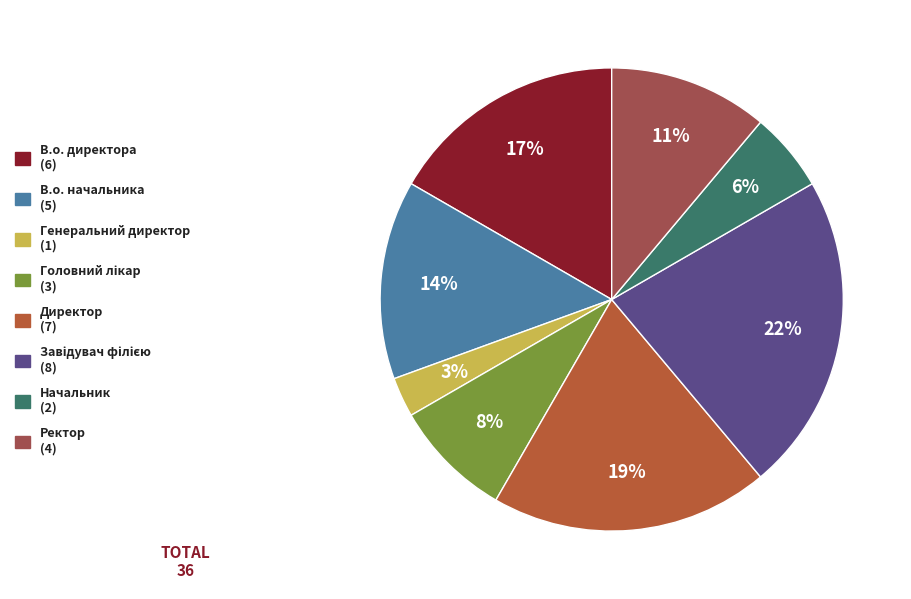

Count the number of slices in the pie.

8